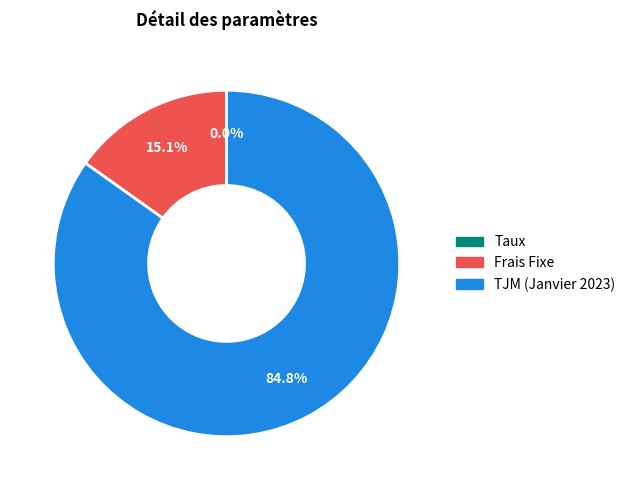

Is there a majority slice in this chart?

Yes